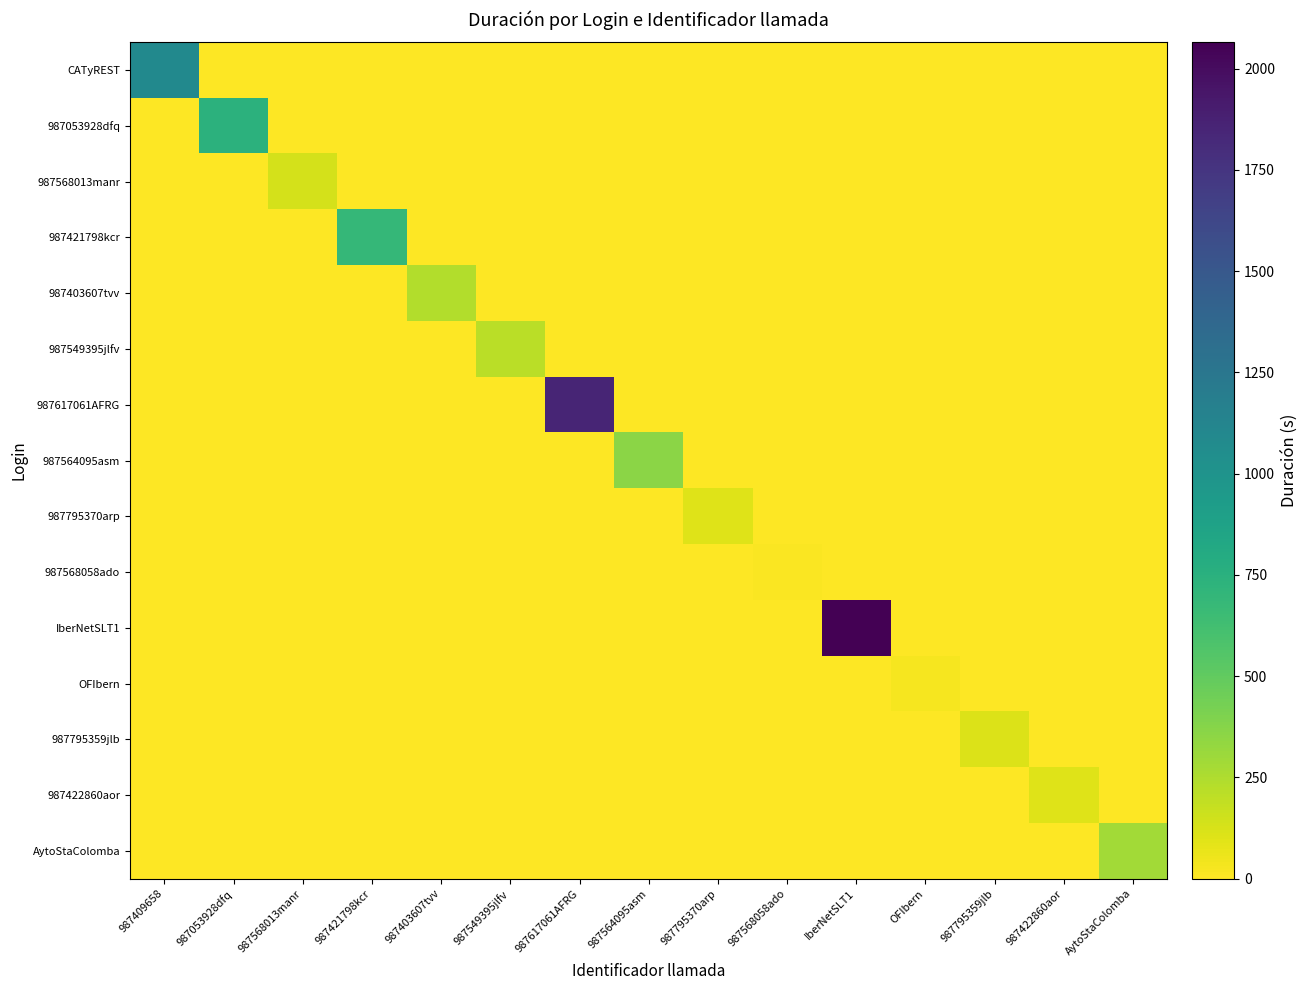

Which series has the largest range (max minus min)?

IberNetSLT1